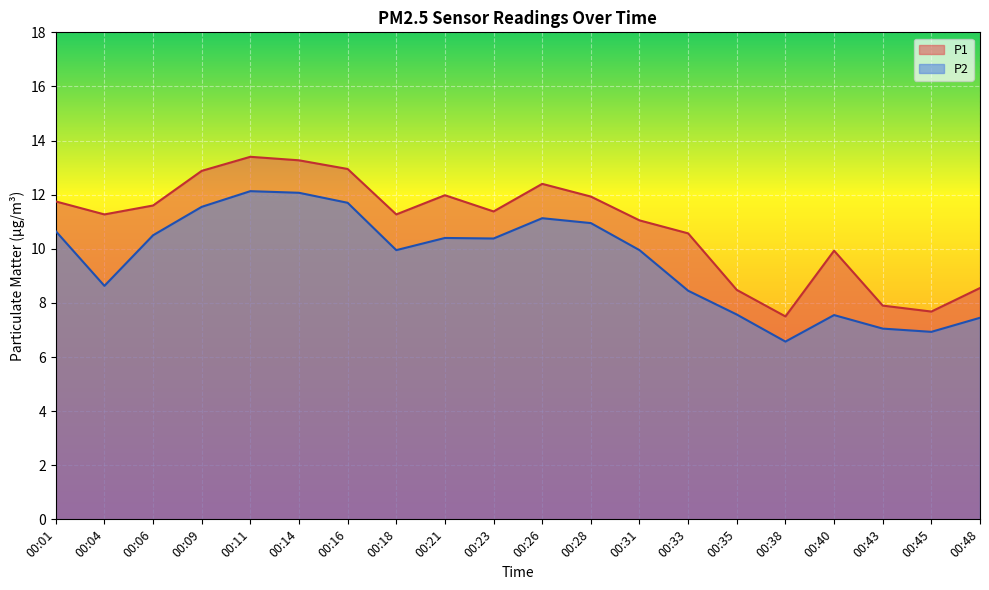

What is the difference between the P1 values at 00:33 and 00:26?

1.8